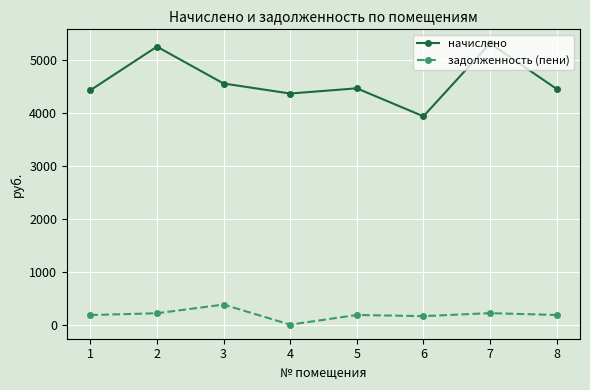

List the series in order of their overall mean, lowest first.

задолженность (пени), начислено